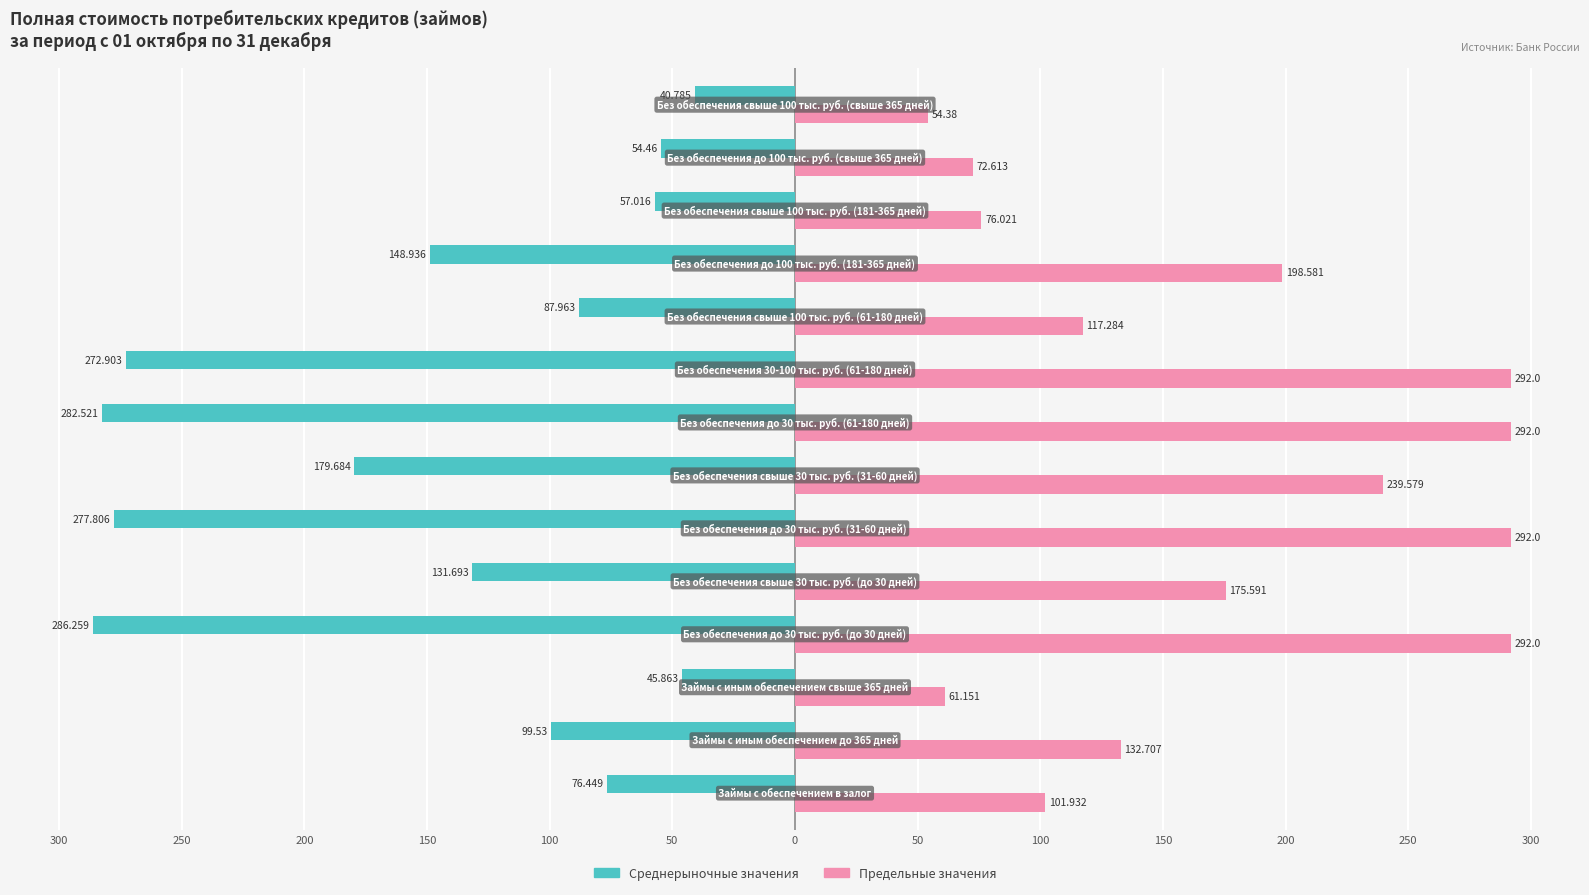

Which series has the largest total across all categories?

Предельные значения